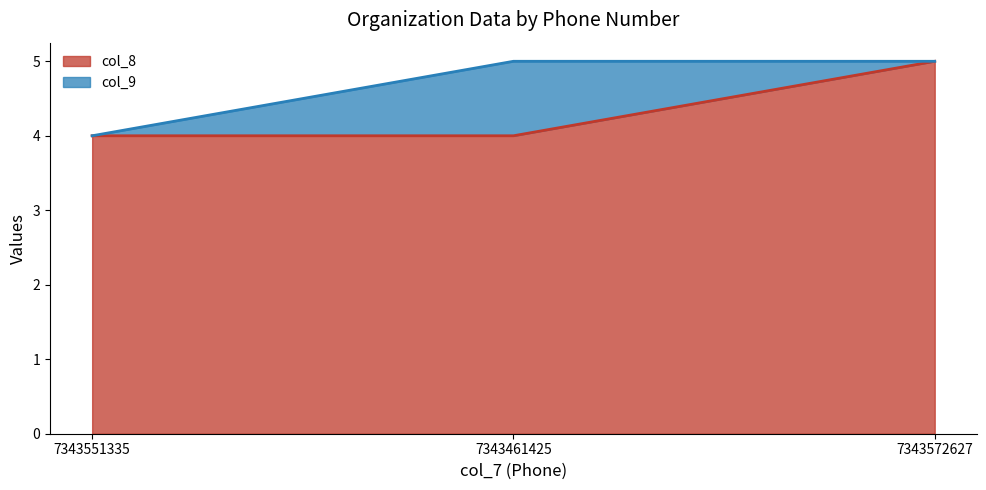

The chart shows a value of 6 at 7343551335. True or false?

False